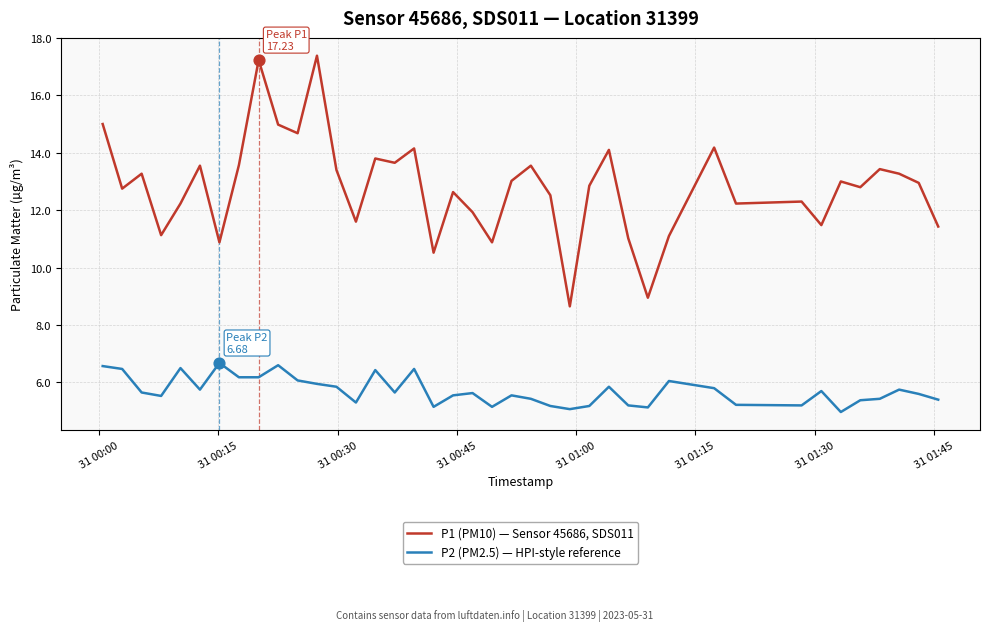

Which series has the largest total across all categories?

P1 (PM10) — Sensor 45686, SDS011